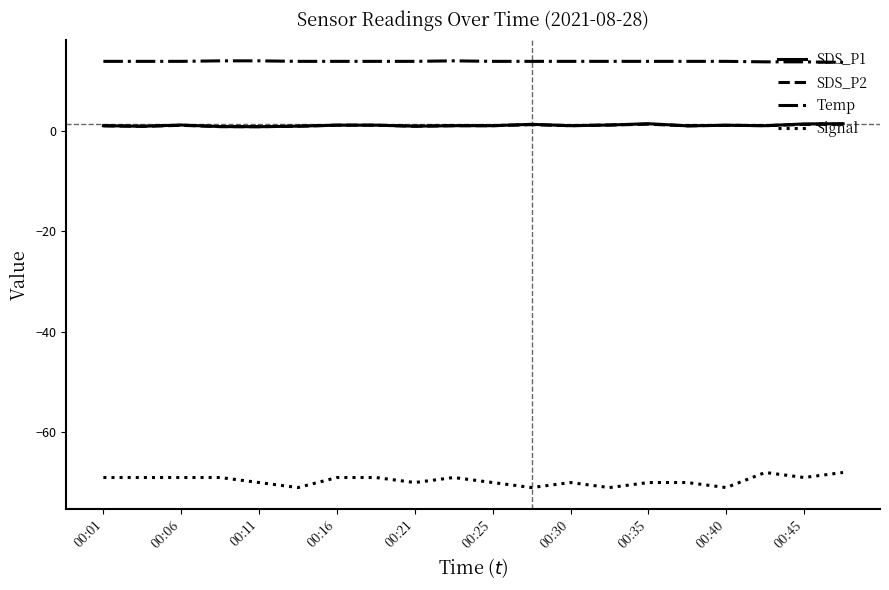

What is the greatest value displayed?

13.9